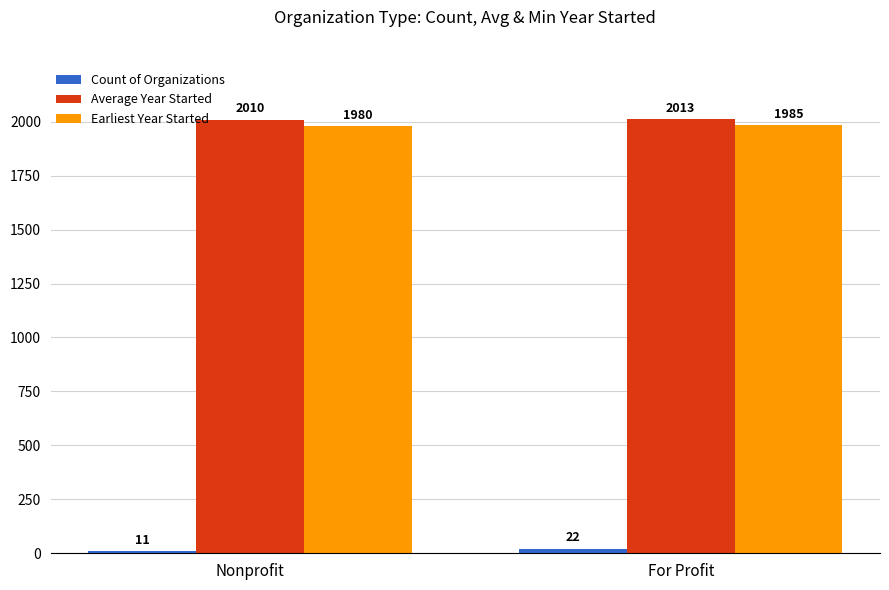

Is it true that Average Year Started equals 3235 at For Profit?

False